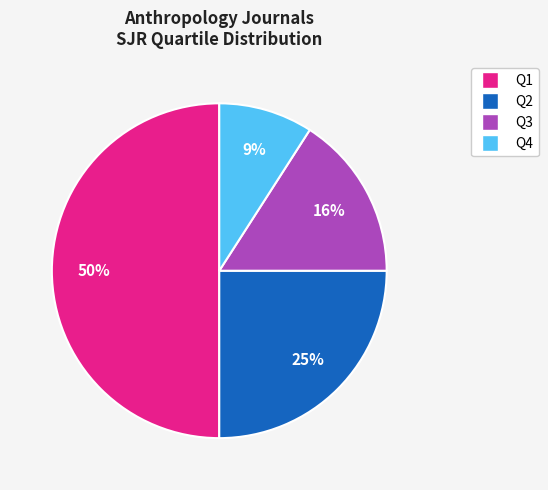

Is it true that Q1 is 30% of the pie?

False